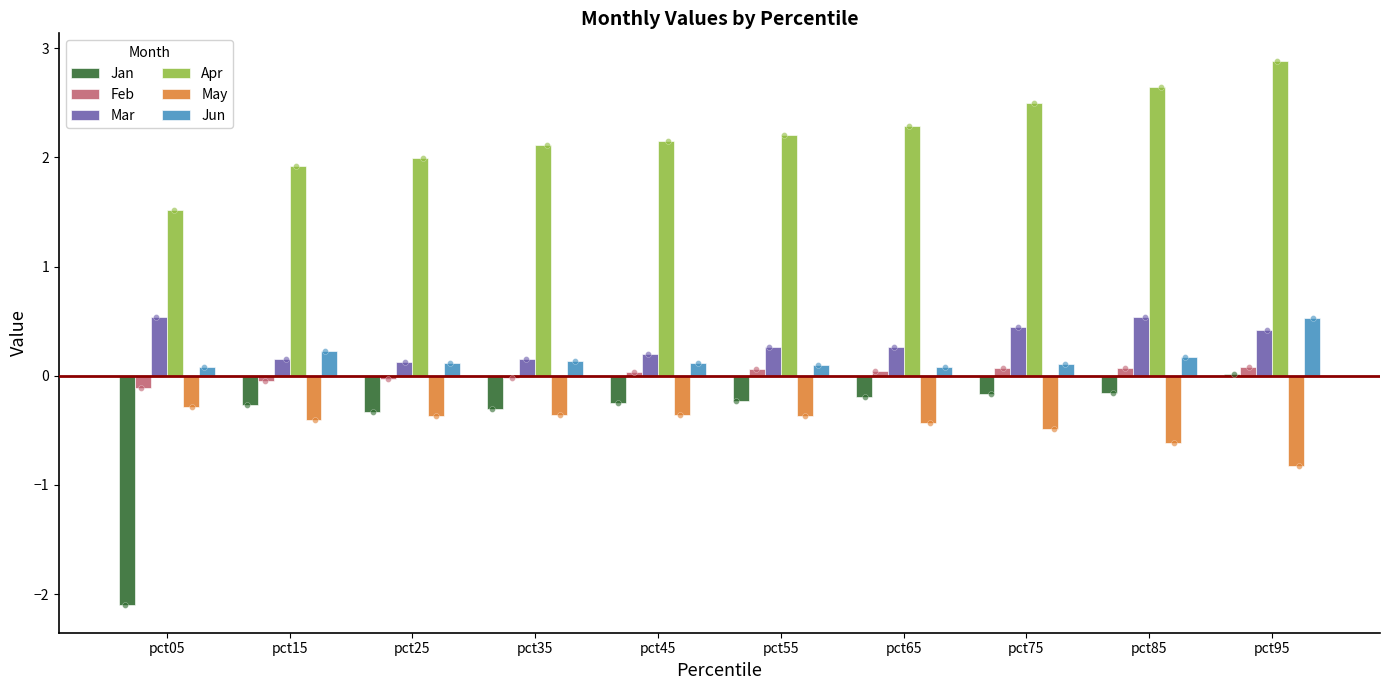

Which series has the widest spread of Y values?

Jan